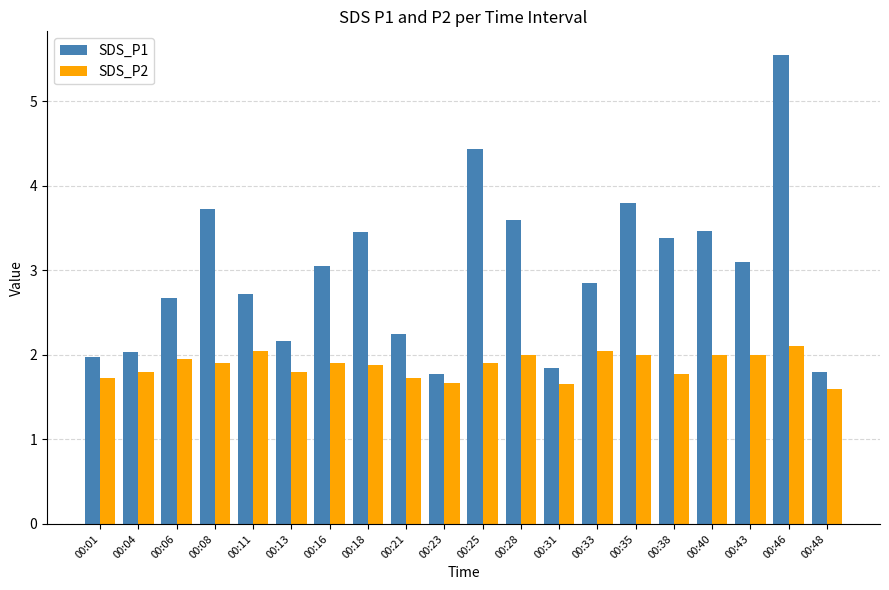

Rank the series at 00:01 from highest to lowest value.

SDS_P1, SDS_P2